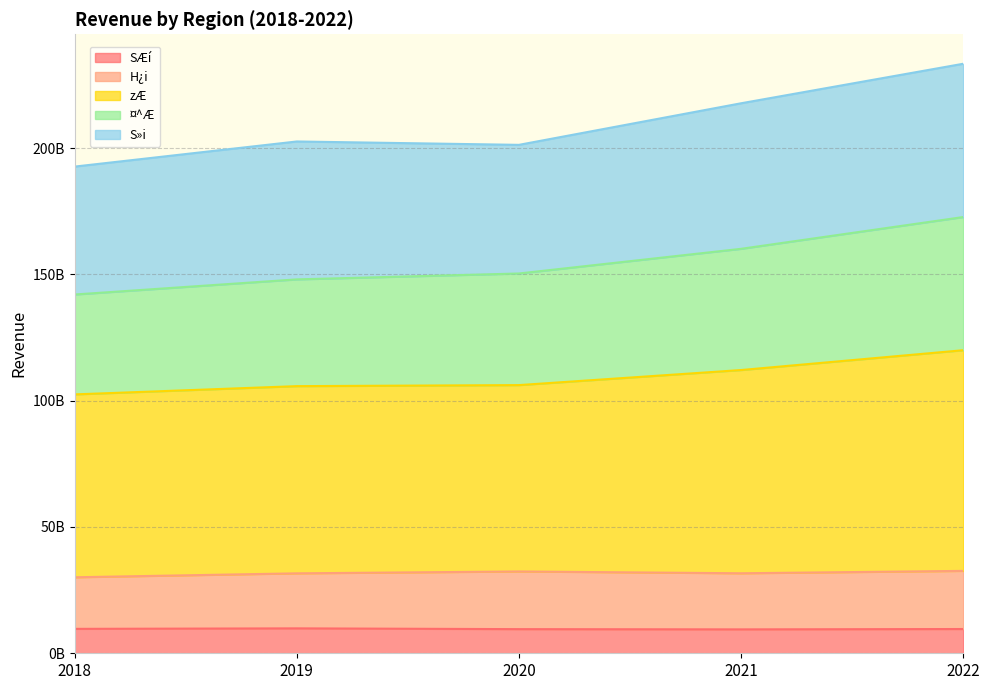

What are all the series names shown in the legend?

SÆí, H¿i, zÆ, ¤^Æ, S»i